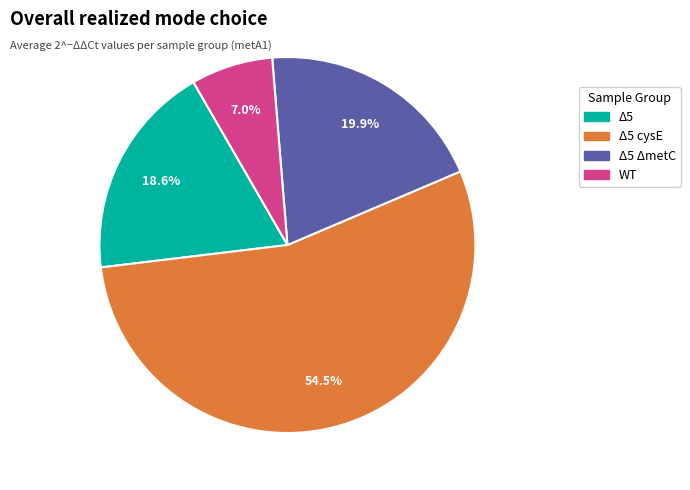

Does Δ5 ΔmetC account for over 50% of the chart?

No